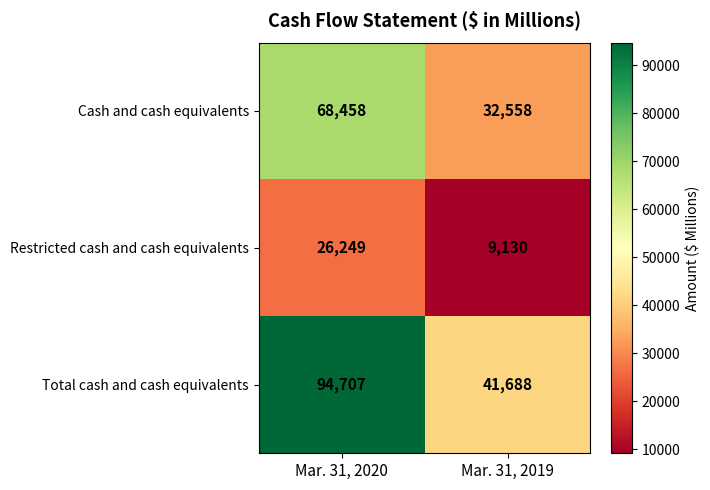

List the series in order of their overall mean, highest first.

Total cash and cash equivalents, Cash and cash equivalents, Restricted cash and cash equivalents